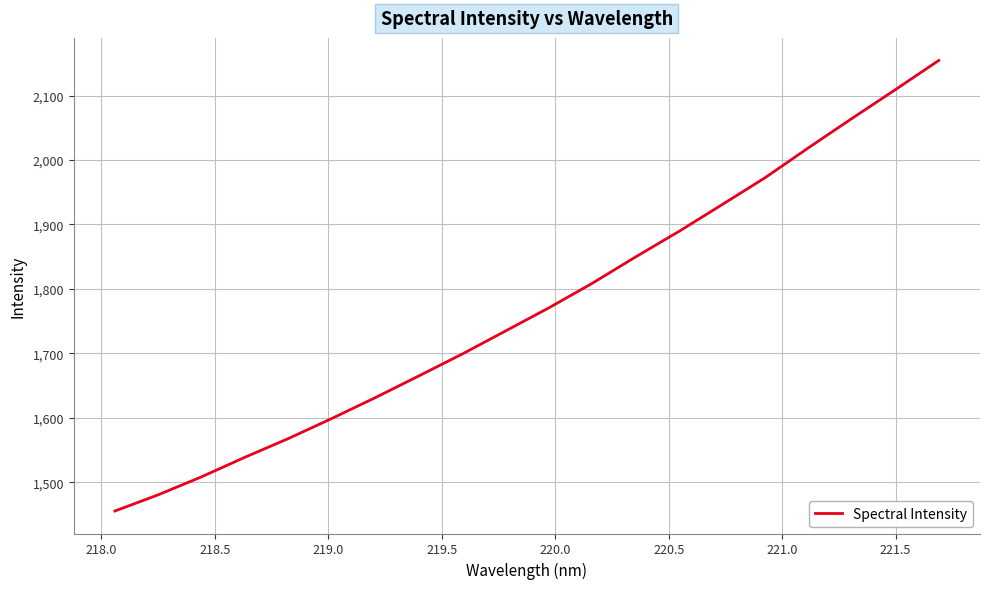

What is the sum of all values?

35447.3